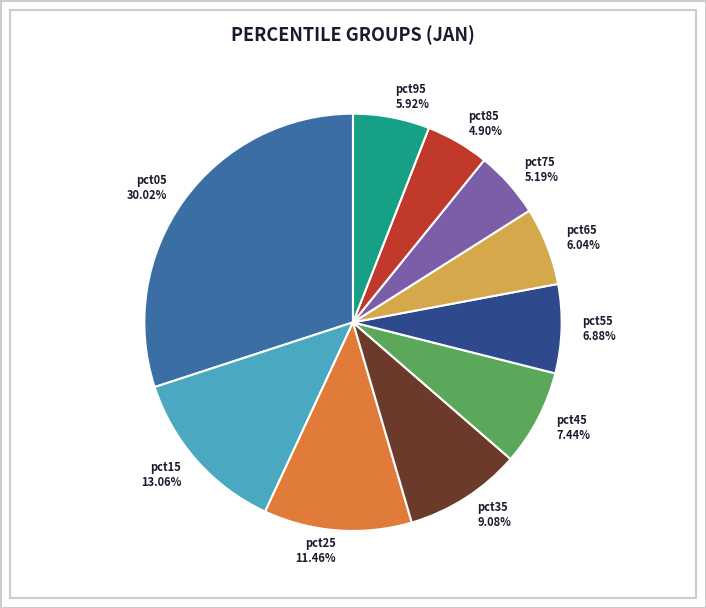

Is it true that pct05 is 30% of the pie?

True